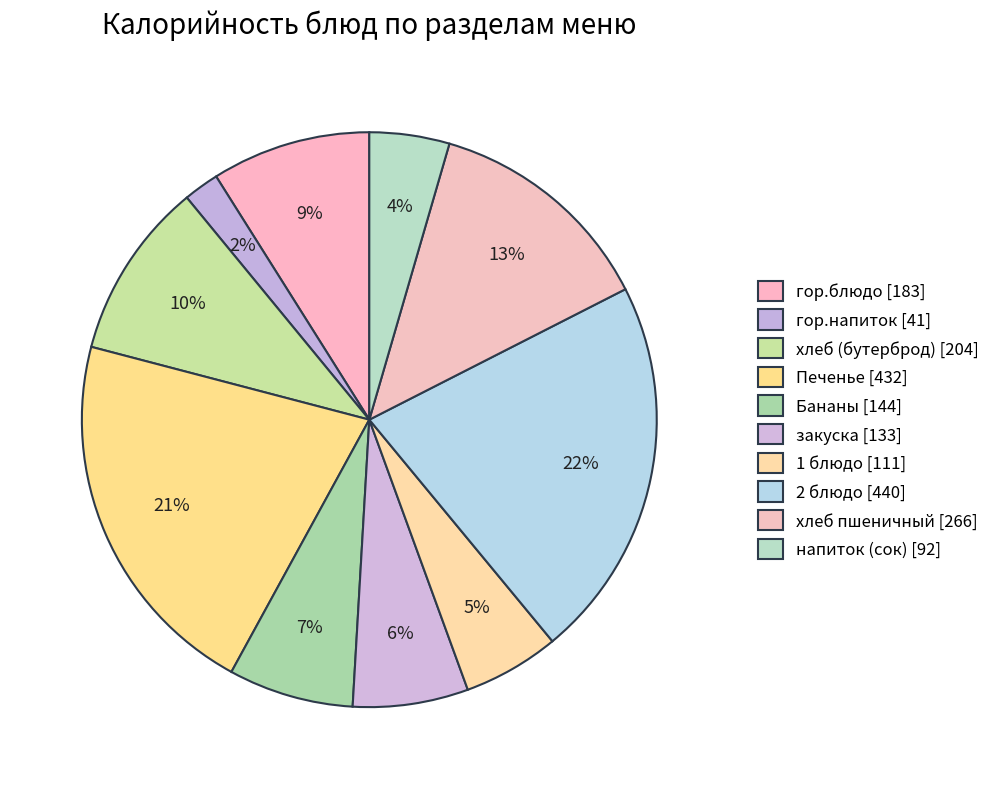

Combined, what portion of the pie is хлеб (бутерброд) and напиток (сок)?

14.5%